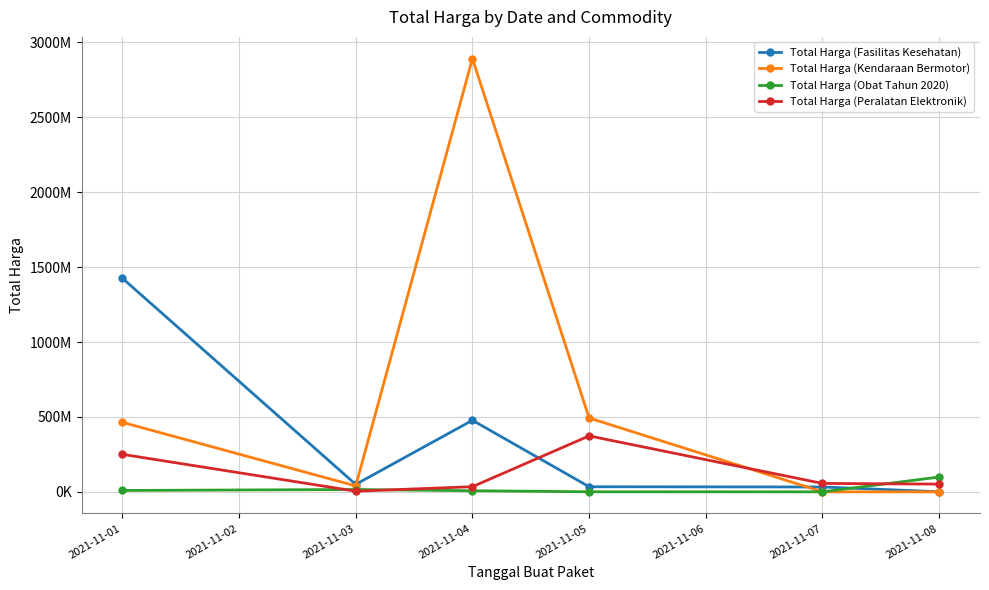

Does the chart have visible grid lines?

Yes